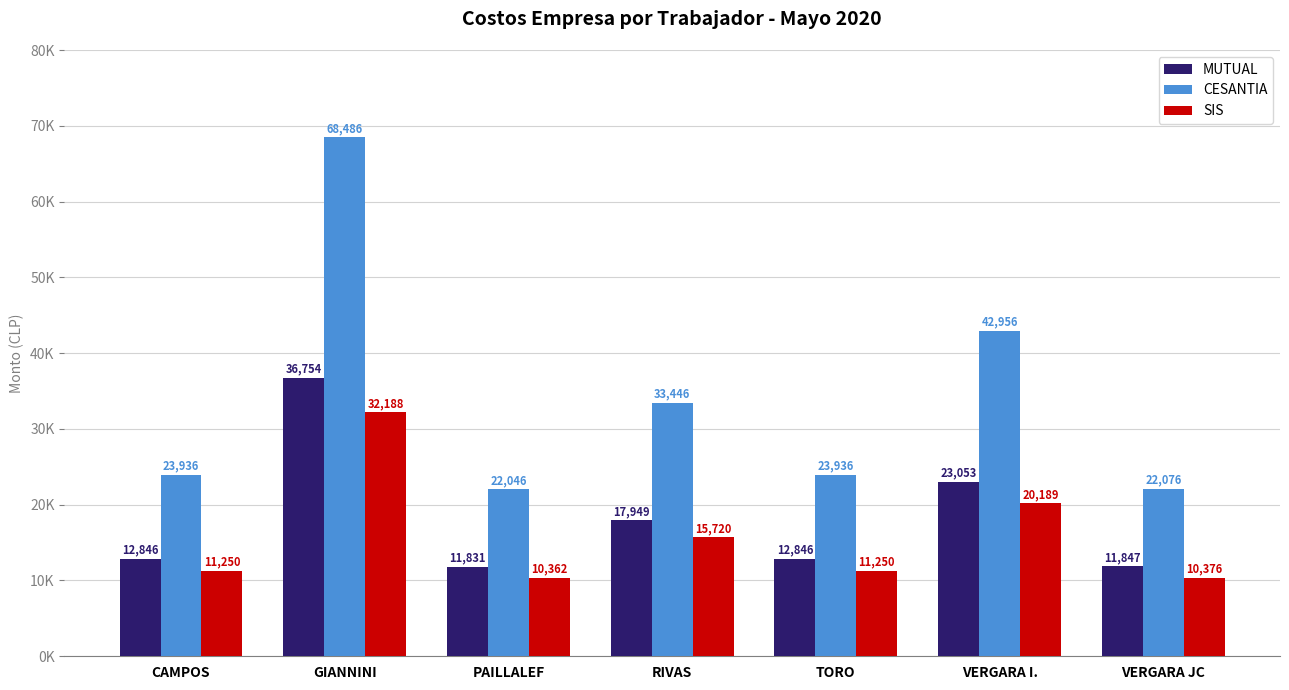

What is the label of the 1st bar from the left?

CAMPOS